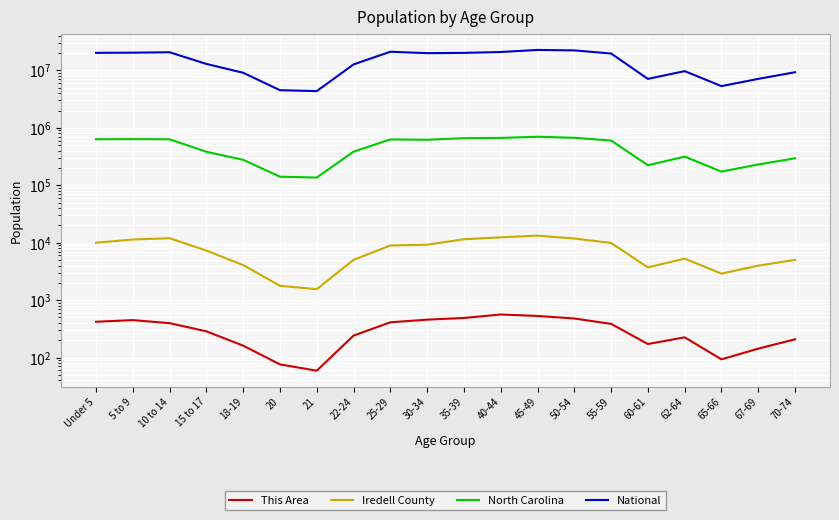

What is the highest value of the Iredell County series?

13260